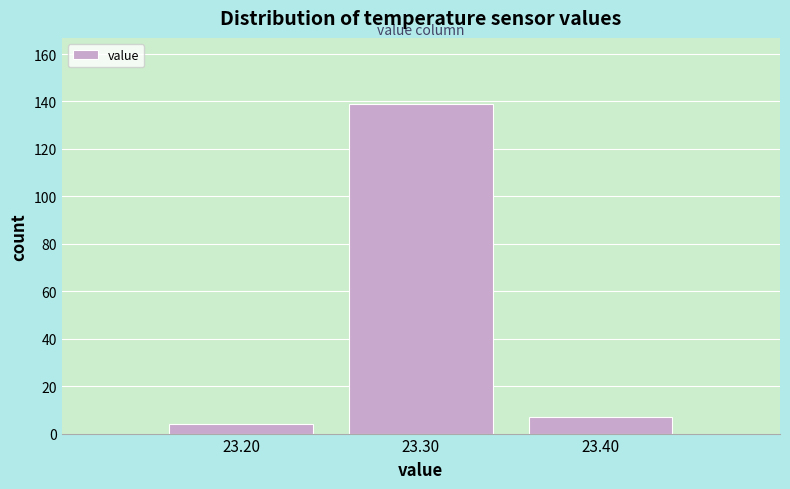

Reading left to right, what are all the values shown in this chart?

4	139	7